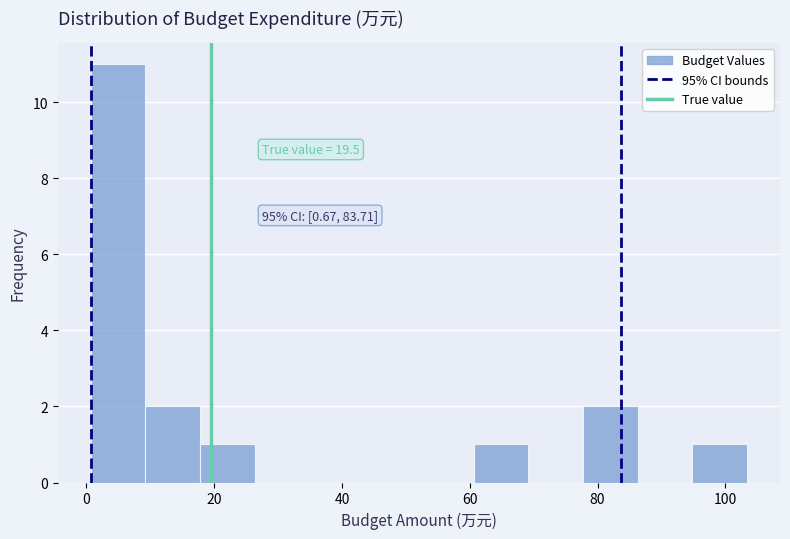

Over which range of the x-axis is the bar tallest?

0 to 10